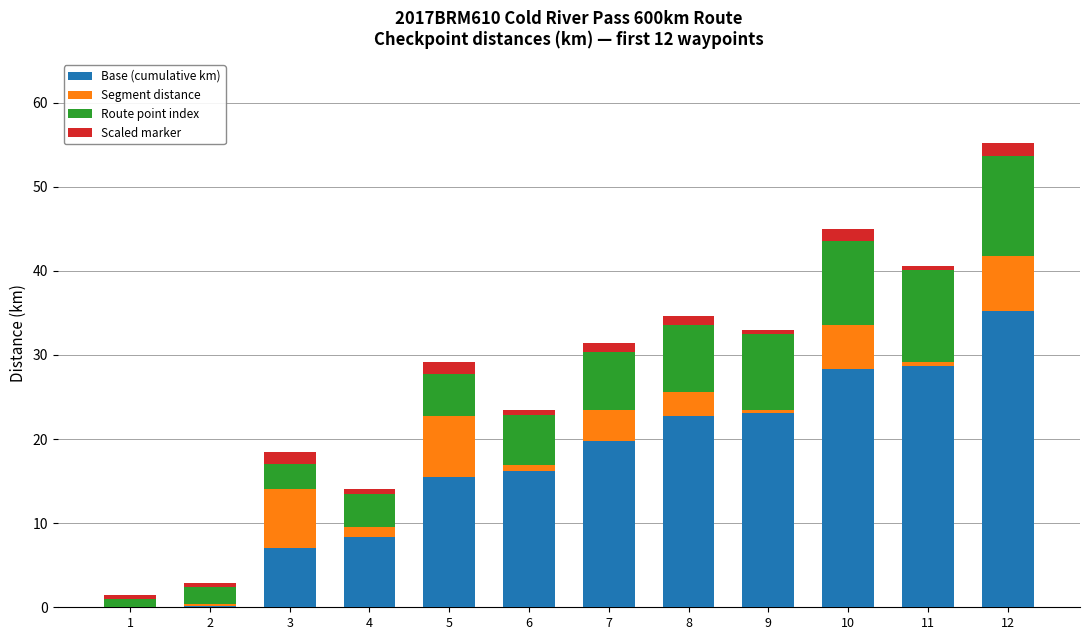

At which category is the sum across all series the highest?

12